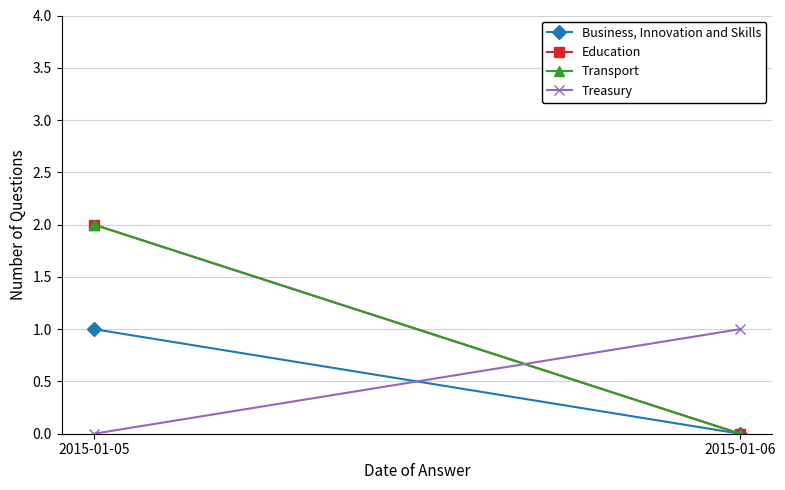

Reading left to right, list all the values displayed in this chart.

Business, Innovation and Skills: 1	0
Education: 2	0
Transport: 2	0
Treasury: 0	1